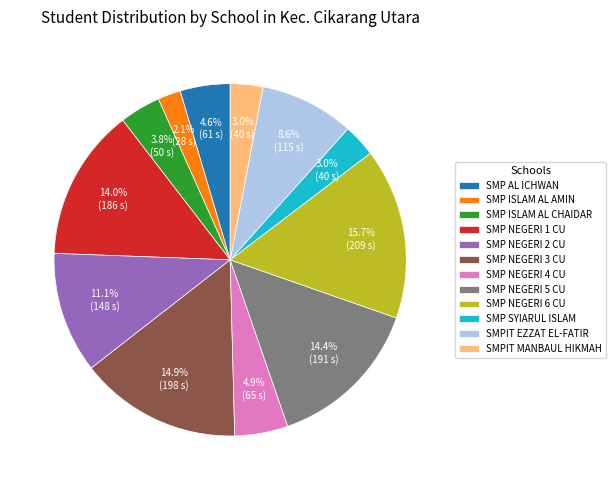

Which category has the smallest portion of the pie?

SMP ISLAM AL AMIN